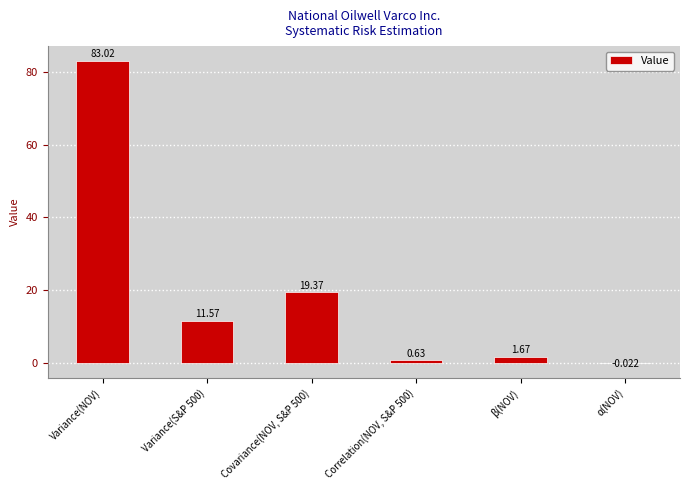

True or false: the data shows 19.7 at Variance(S&P 500).

False